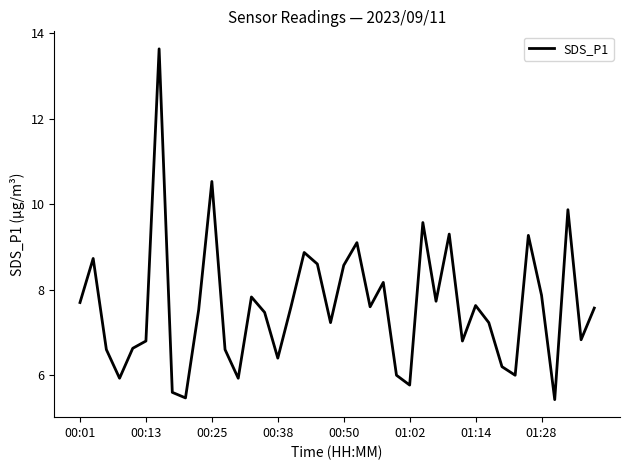

What is the minimum value shown in the chart?

5.4